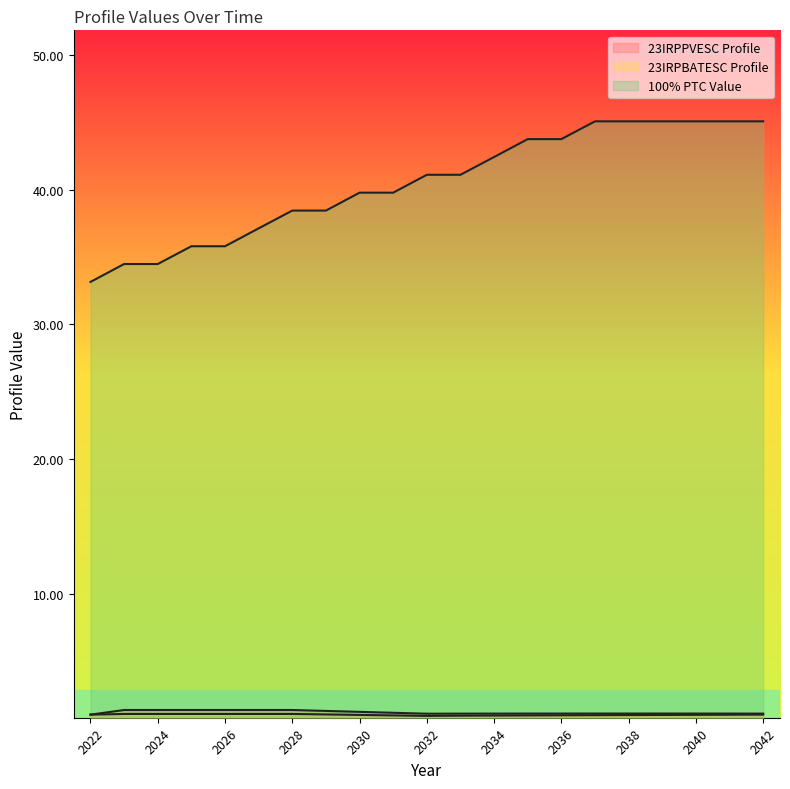

True or false: 23IRPBATESC Profile has a value of 0.6 at 2027.

False